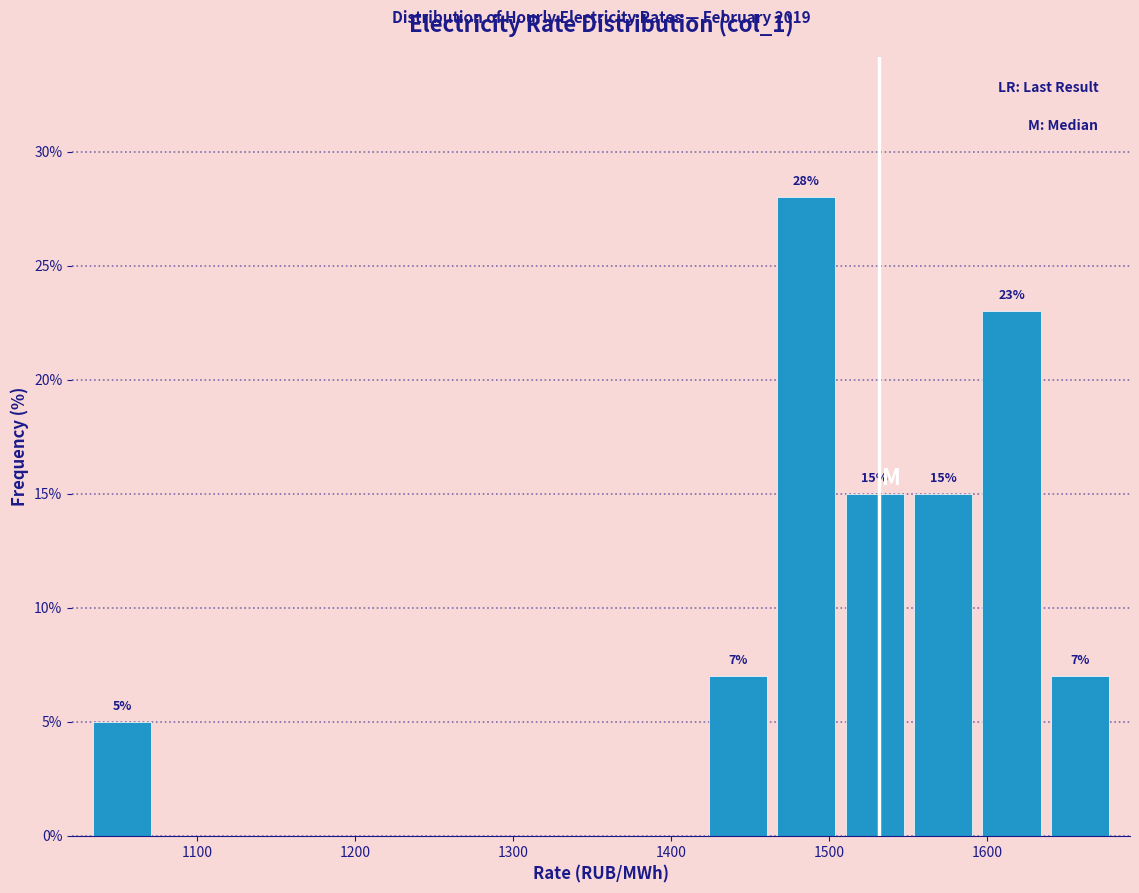

Over which range of the x-axis is the bar tallest?

1460 to 1510